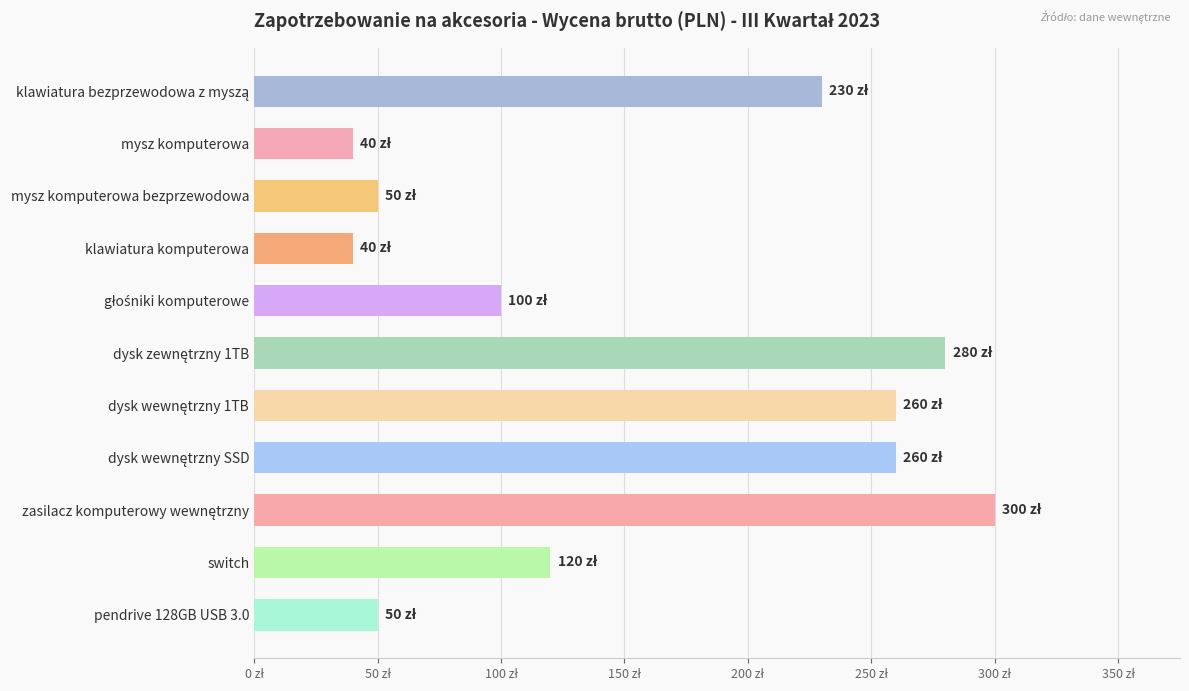

Does the chart contain any negative values?

No